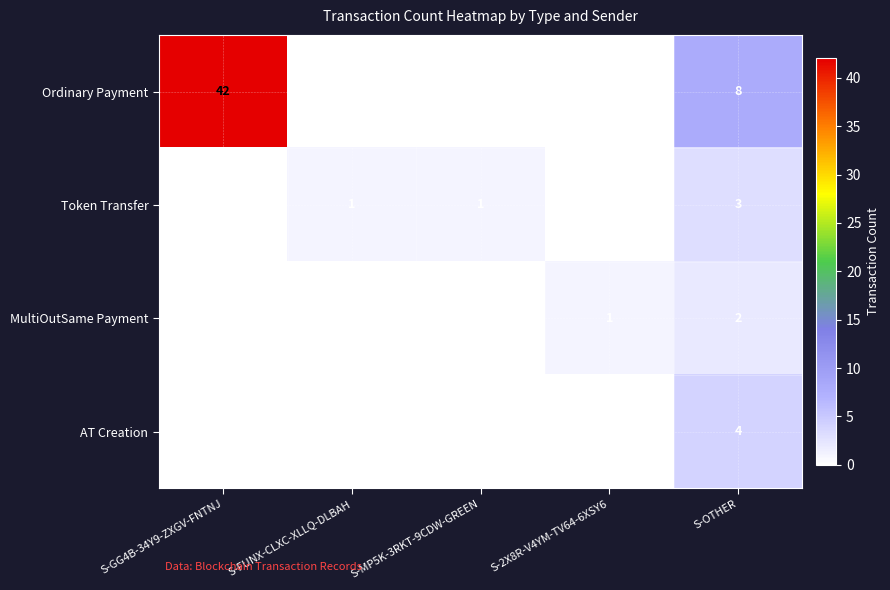

Between S-MP5K-3RKT-9CDW-GREEN and S-OTHER, which series saw the biggest shift?

Ordinary Payment